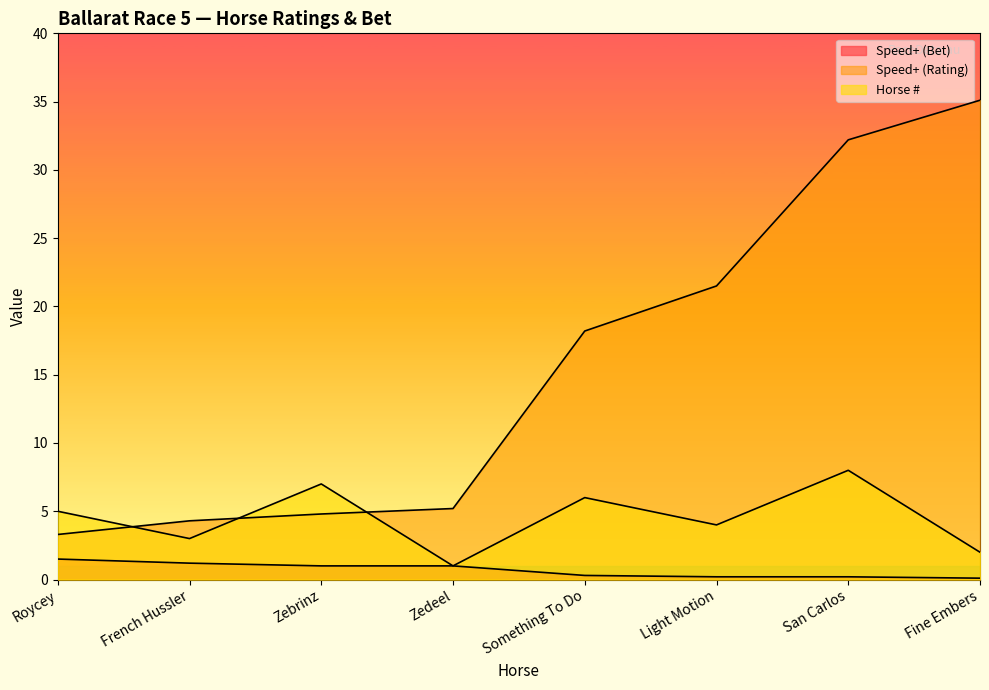

Reading left to right, what are all the values shown in this chart?

Speed+ (Bet): Roycey=1.5	French Hussler=1.2	Zebrinz=1.0	Zedeel=1.0	Something To Do=0.3	Light Motion=0.2	San Carlos=0.2	Fine Embers=0.1
Speed+ (Rating): Roycey=3.3	French Hussler=4.3	Zebrinz=4.8	Zedeel=5.2	Something To Do=18.2	Light Motion=21.5	San Carlos=32.2	Fine Embers=35.1
Horse #: Roycey=5.0	French Hussler=3.0	Zebrinz=7.0	Zedeel=1.0	Something To Do=6.0	Light Motion=4.0	San Carlos=8.0	Fine Embers=2.0